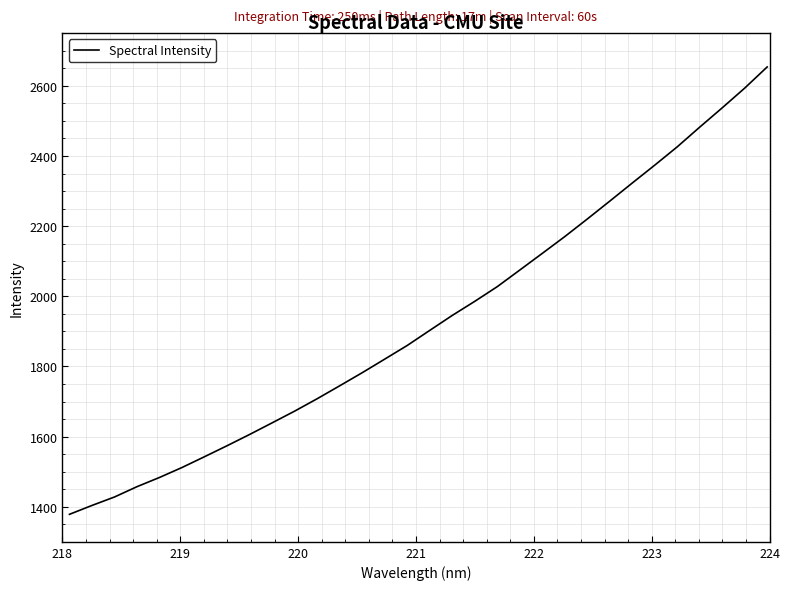

What is the difference between the maximum and minimum values?

1275.5